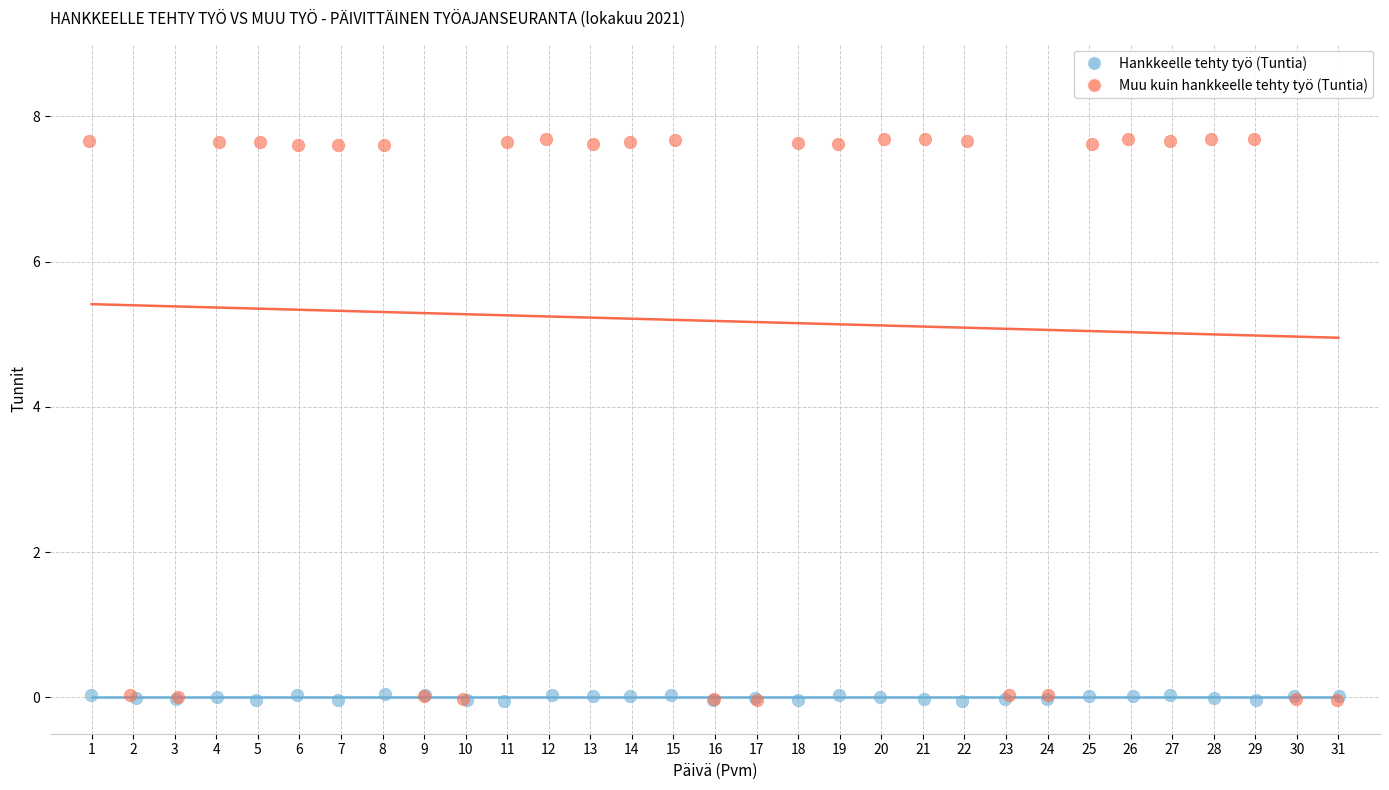

Which series has the widest spread of Y values?

Muu kuin hankkeelle tehty työ (Tuntia)